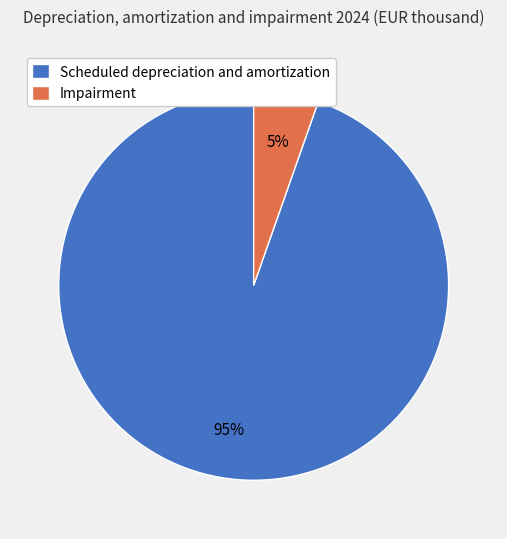

To the nearest percent, what percentage of the pie is Impairment?

5%